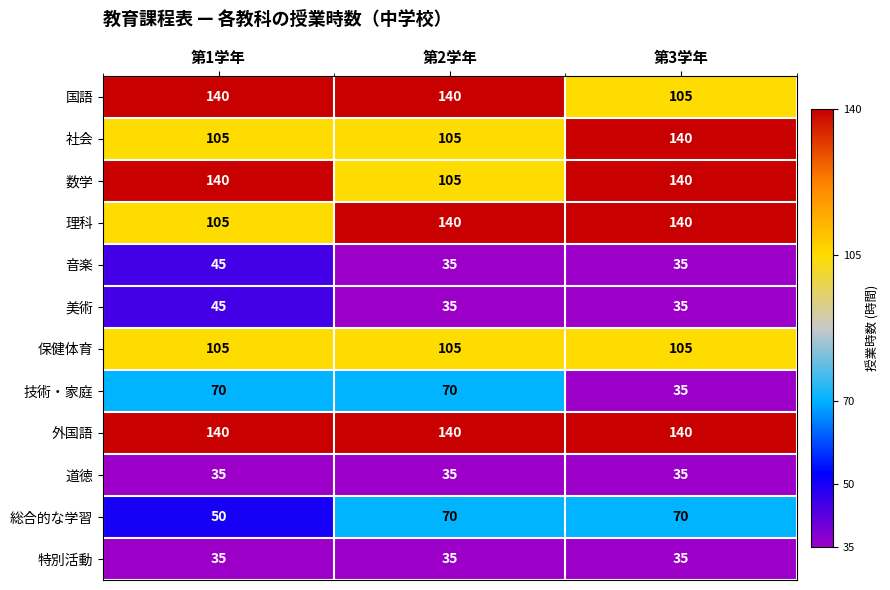

What is the approximate value of 社会 at 第1学年, to the nearest 5?

105